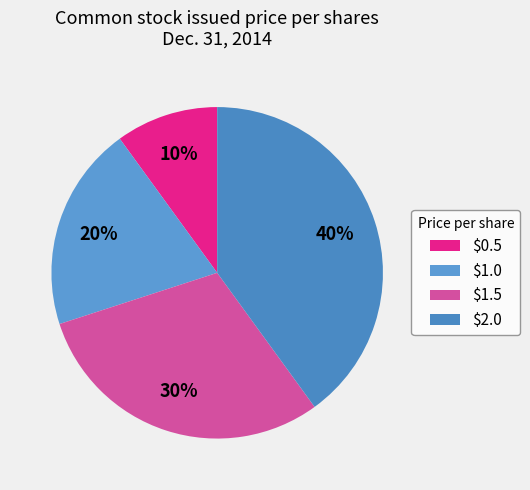

How many segments does this pie chart have?

4